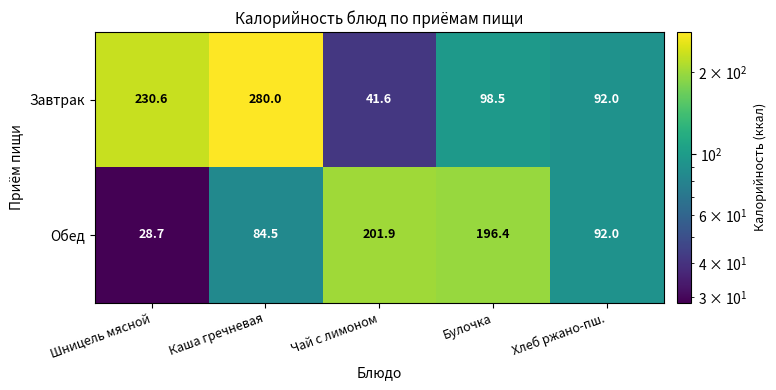

Reading right to left, extract all data points from this chart.

Завтрак: Хлеб ржано-пш.=92.0	Булочка=98.5	Чай с лимоном=41.6	Каша гречневая=280.0	Шницель мясной=230.6
Обед: Хлеб ржано-пш.=92.0	Булочка=196.4	Чай с лимоном=201.9	Каша гречневая=84.5	Шницель мясной=28.7